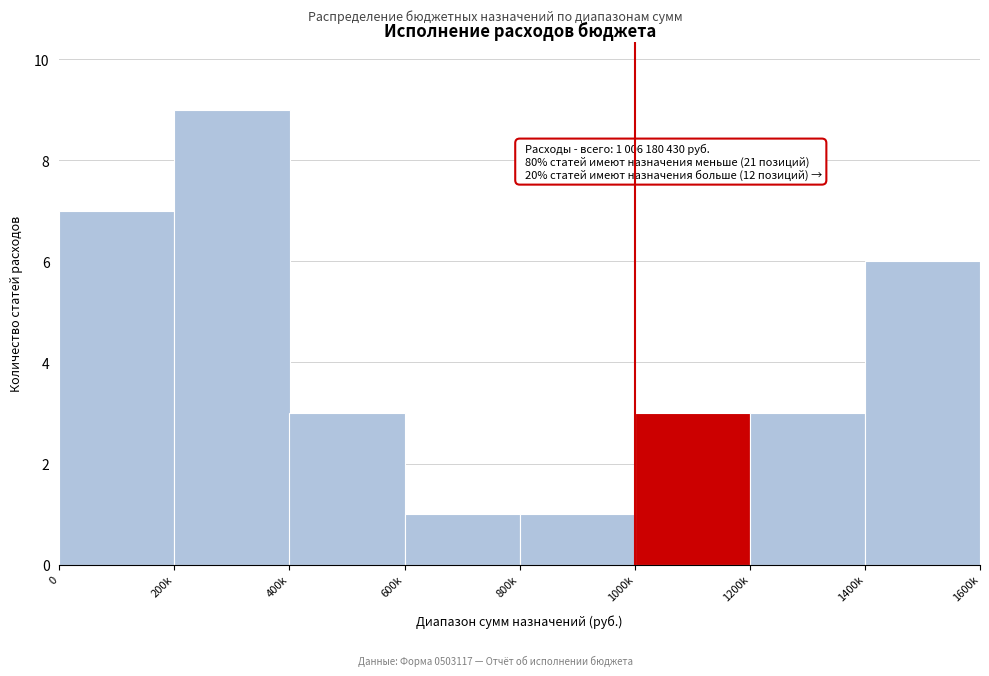

Reading left to right, transcribe all the data shown in this chart.

0=7	200k=9	400k=3	600k=1	800k=1	1000k=3	1200k=3	1400k=6